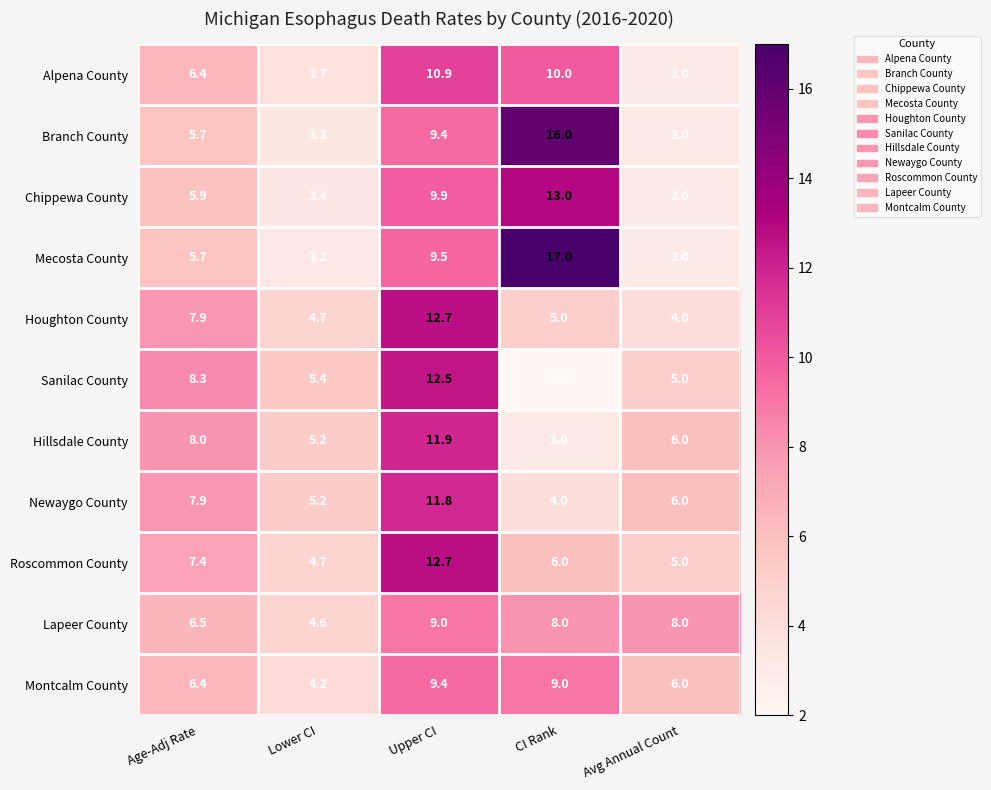

Which series has the largest total across all categories?

Mecosta County